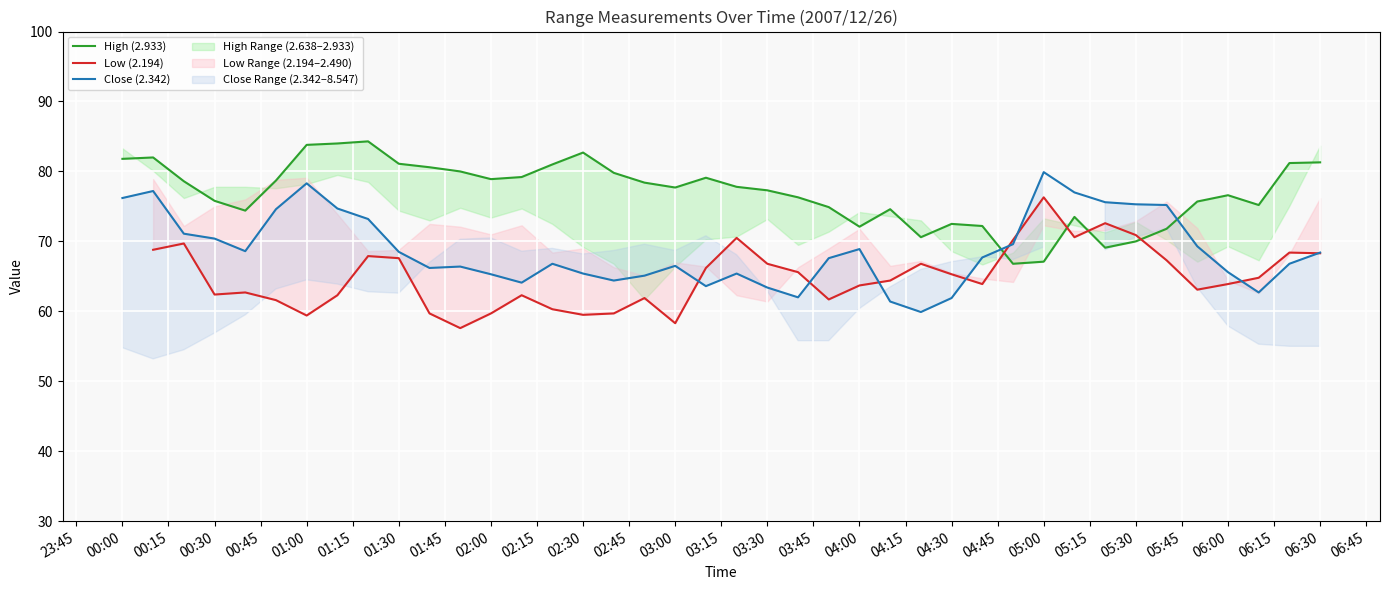

How many intersections are there between High (2.933) and Low (2.194)?

4